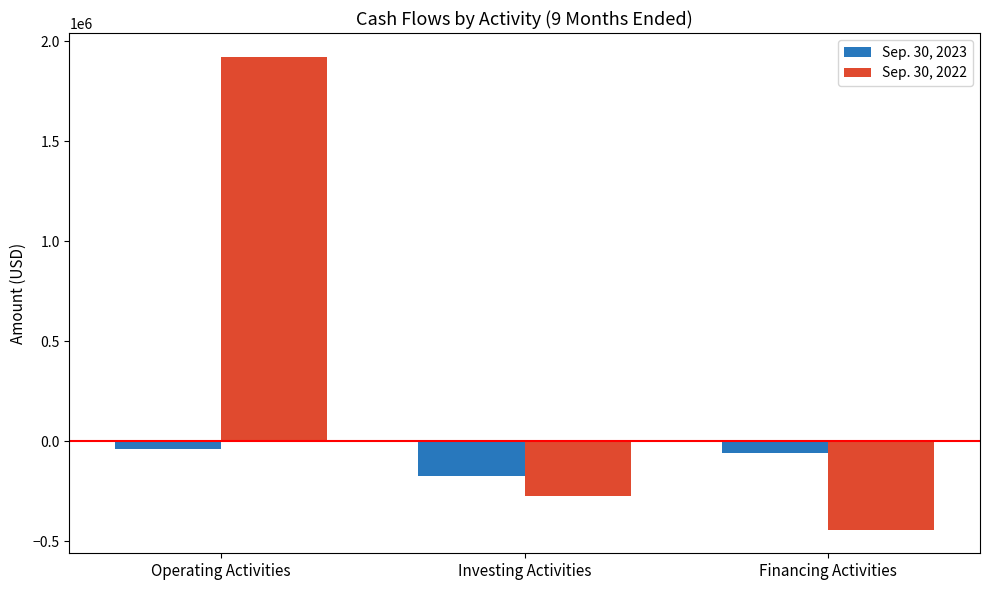

Which label corresponds to the largest value in the chart?

Operating Activities